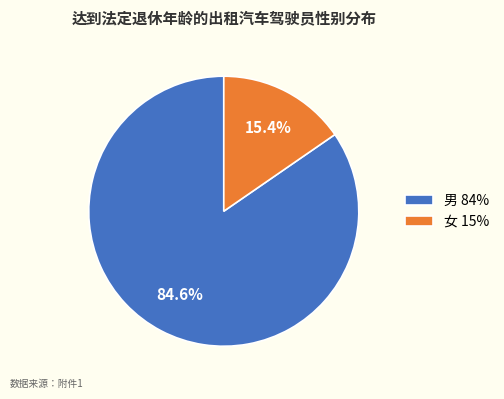

Is it true that 男 is 77% of the pie?

False